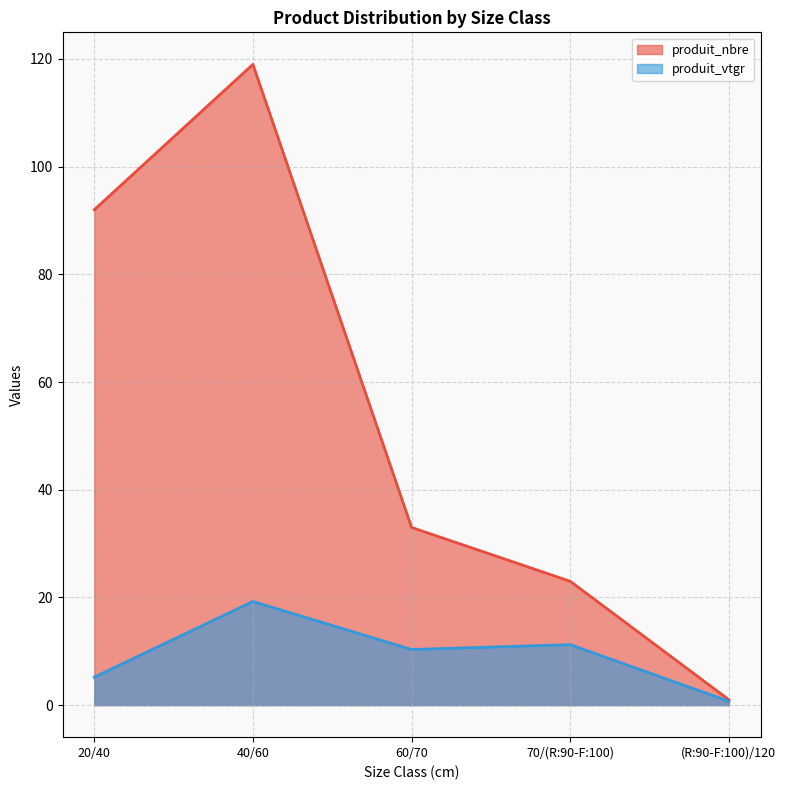

What is the difference between the second highest and minimum values in the produit_nbre series?

91.0